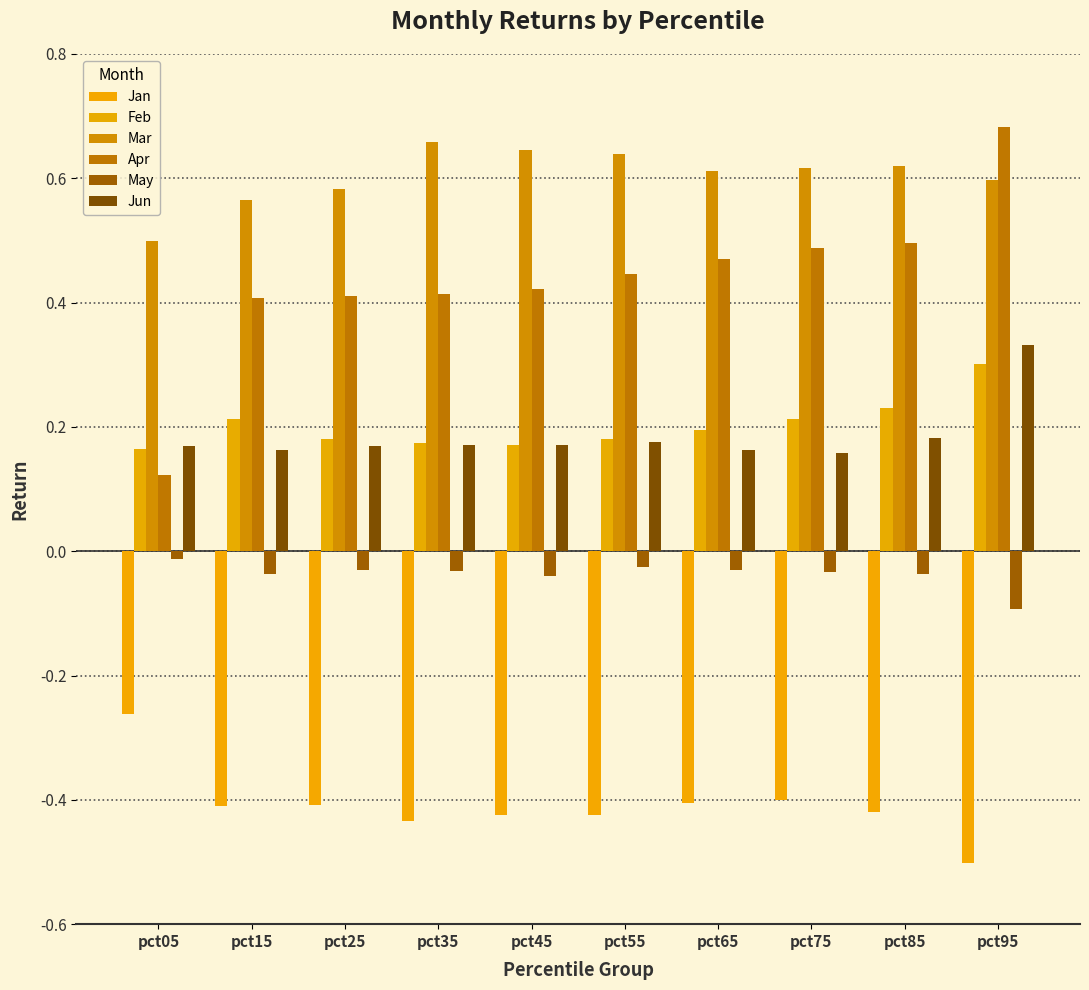

Reading left to right, transcribe all the data shown in this chart.

Jan: -0.3	-0.4	-0.4	-0.4	-0.4	-0.4	-0.4	-0.4	-0.4	-0.5
Feb: 0.2	0.2	0.2	0.2	0.2	0.2	0.2	0.2	0.2	0.3
Mar: 0.5	0.6	0.6	0.7	0.6	0.6	0.6	0.6	0.6	0.6
Apr: 0.1	0.4	0.4	0.4	0.4	0.4	0.5	0.5	0.5	0.7
May: -0.0	-0.0	-0.0	-0.0	-0.0	-0.0	-0.0	-0.0	-0.0	-0.1
Jun: 0.2	0.2	0.2	0.2	0.2	0.2	0.2	0.2	0.2	0.3